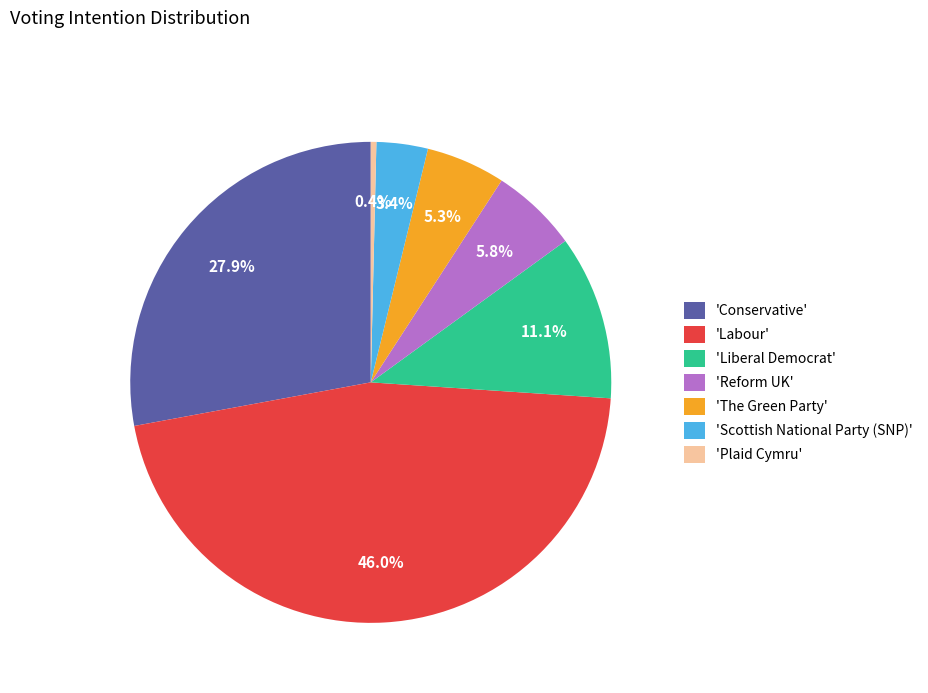

Which category has the biggest portion of the pie?

'Labour'